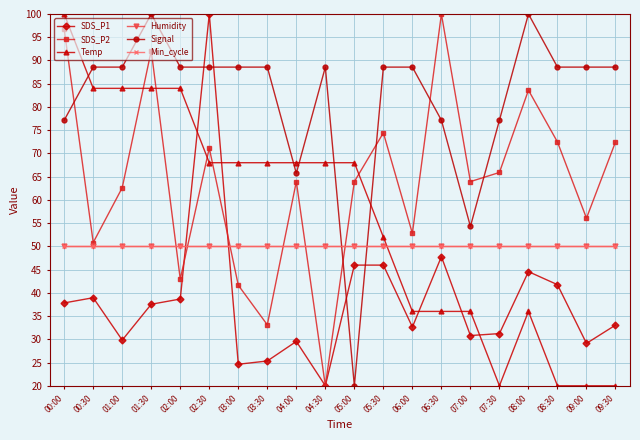

True or false: SDS_P1 has more than 1 interior local peaks.

True